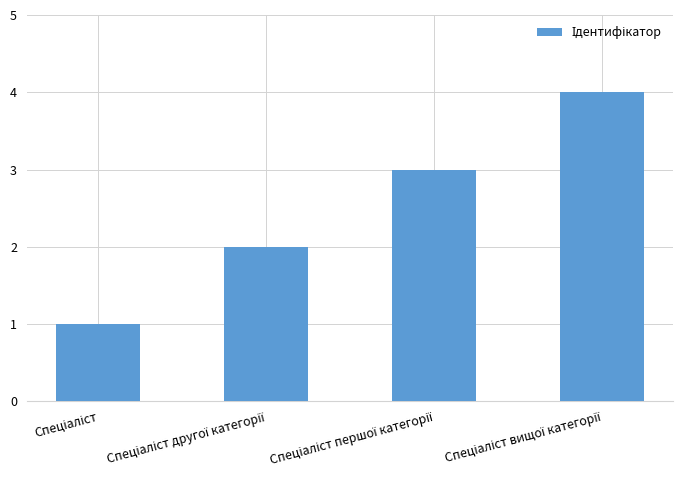

What is the greatest value displayed?

4